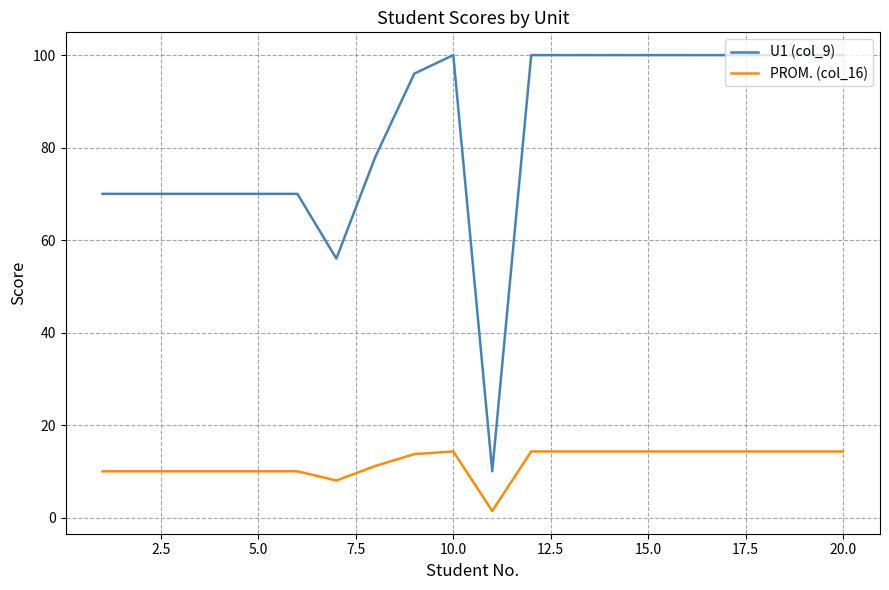

What is the difference between the maximum and minimum values in the PROM. (col_16) series?

12.9